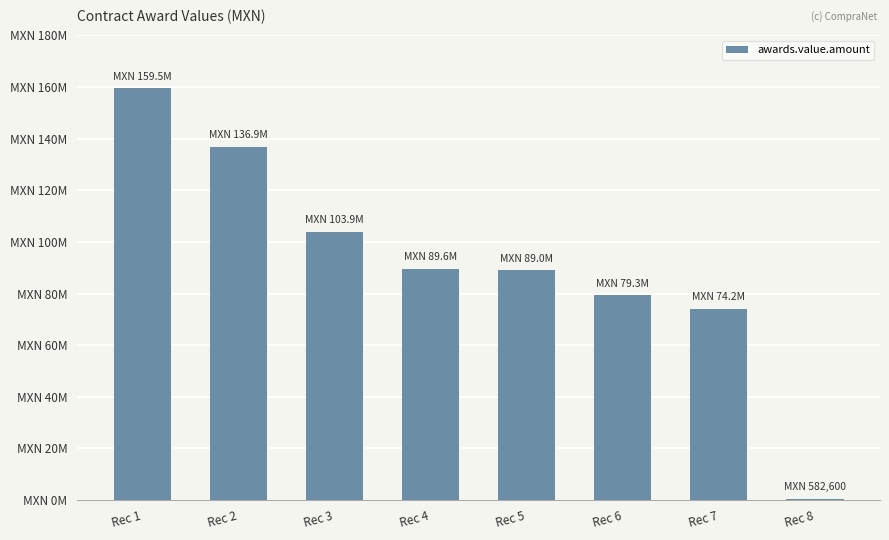

Count the number of values greater than 89567241.

3